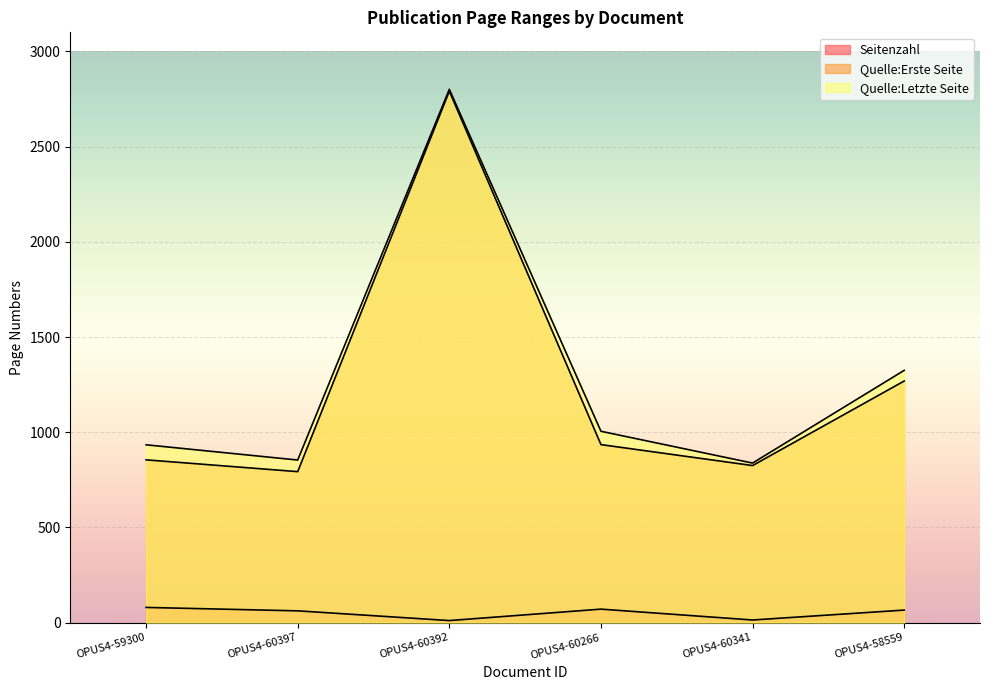

Which series has the largest total across all categories?

Quelle:Letzte Seite